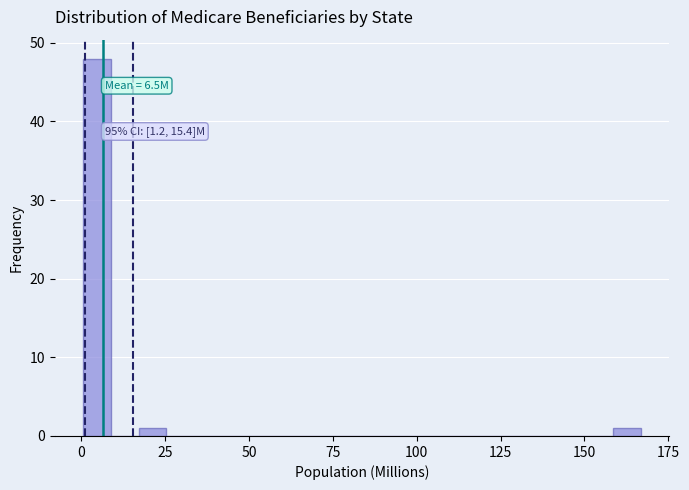

Read against the x-axis, roughly where is the centre of the tallest bar?

5